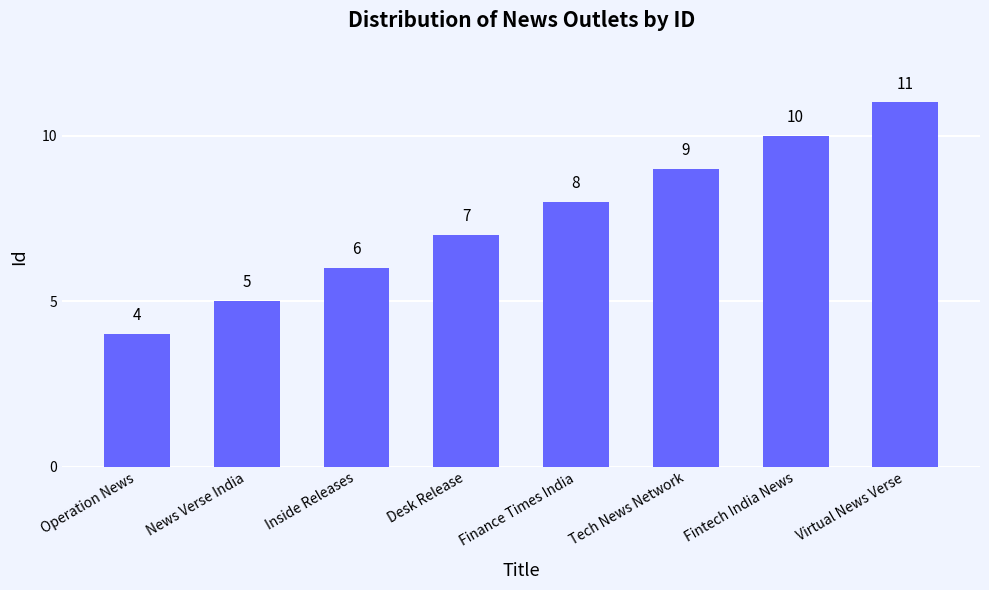

What is the difference between the maximum and minimum values?

7